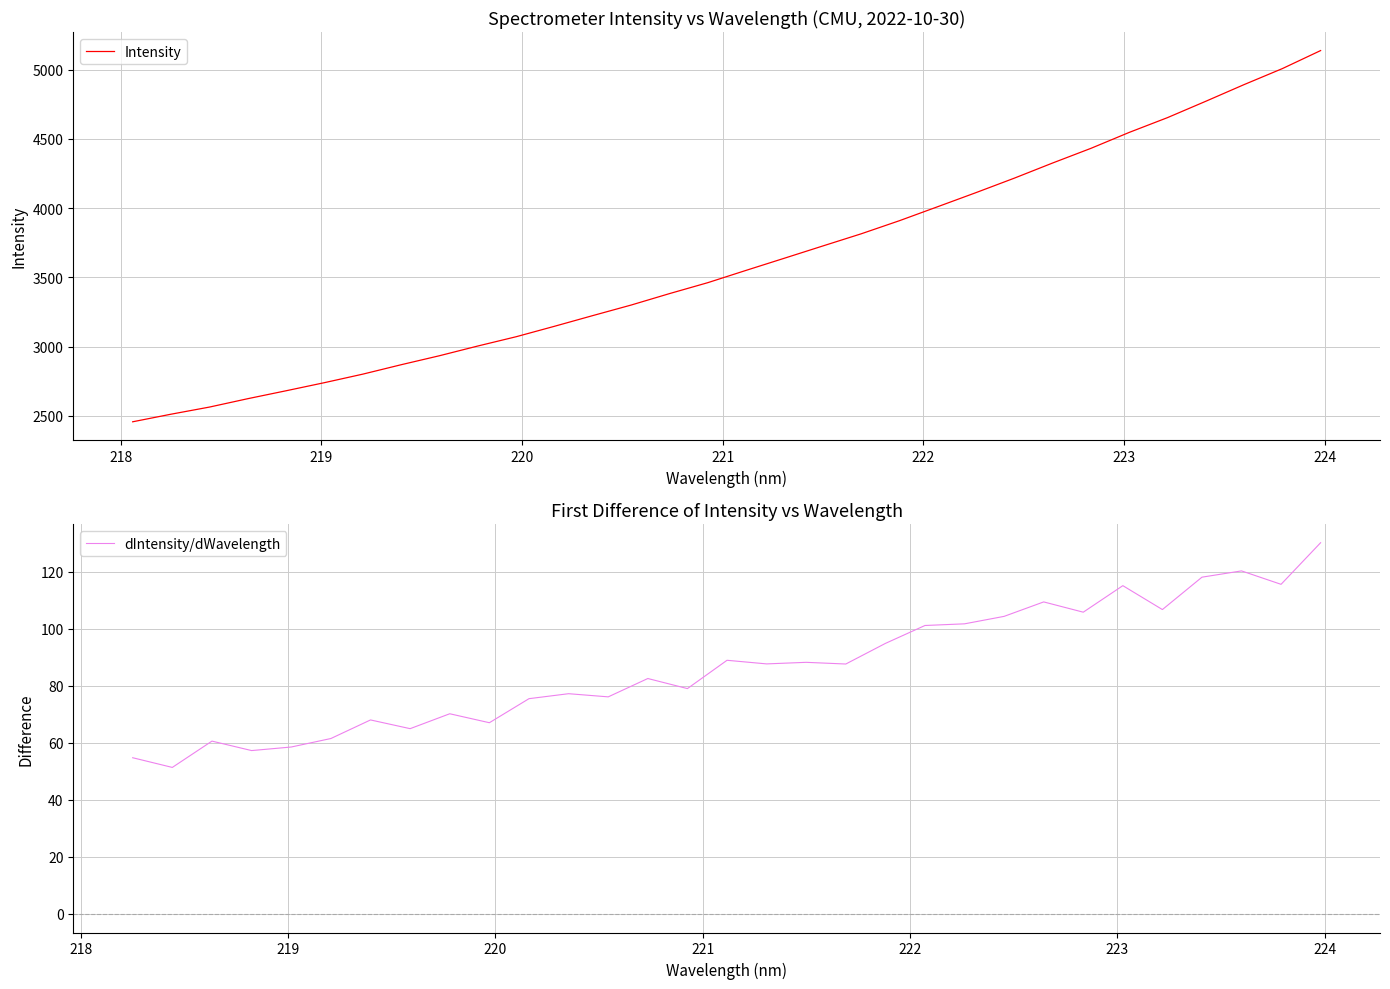

What is the value of the 12th point from the left?

3146.4